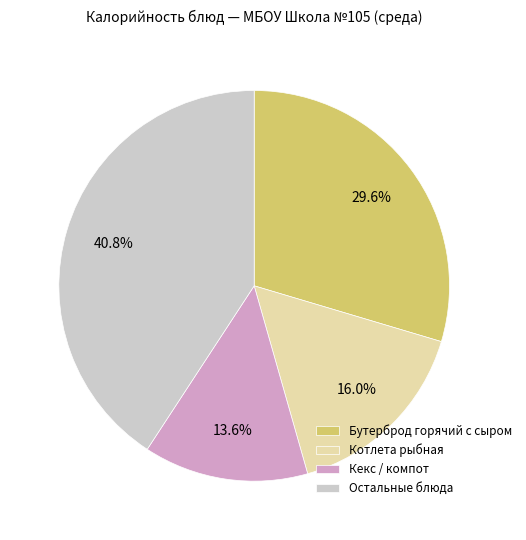

Which slice is the smallest?

Кекс / компот